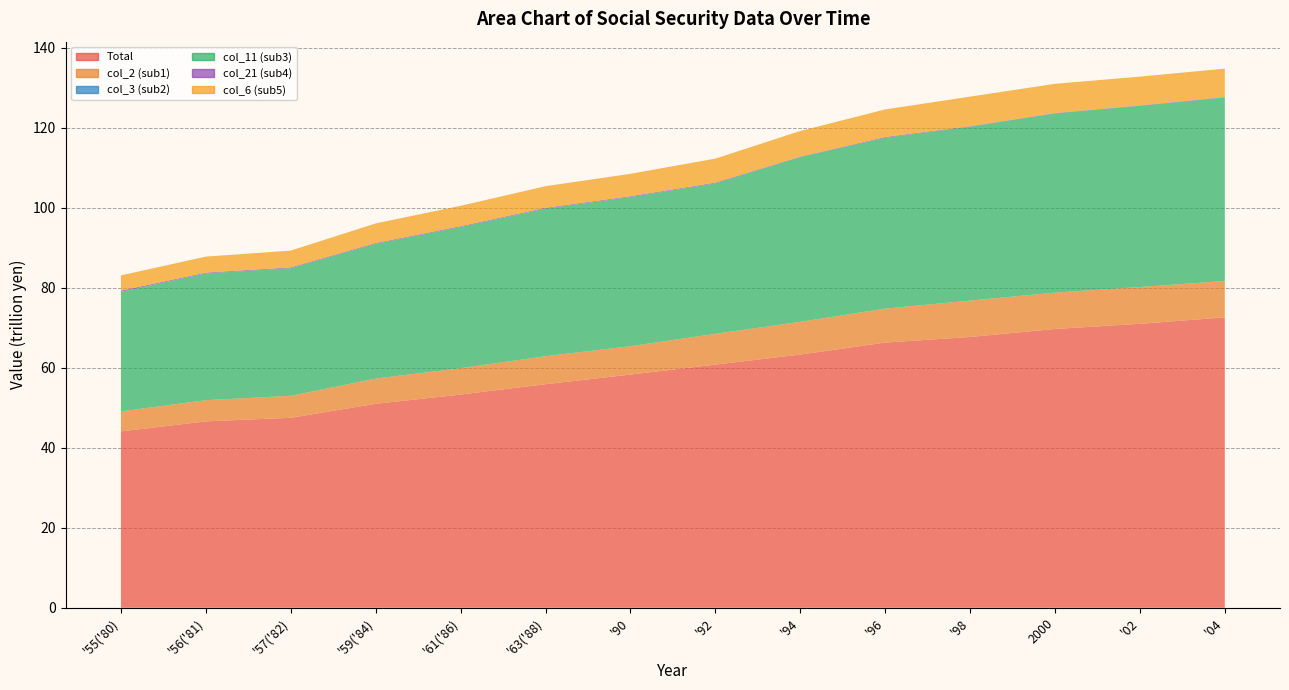

Reading right to left, list all the values displayed in this chart.

Total: 72.6	71.0	69.7	67.7	66.3	63.3	60.8	58.3	55.9	53.3	51.0	47.5	46.6	44.1
col_2 (sub1): 9.1	9.2	9.1	9.1	8.5	8.2	7.7	7.1	7.0	6.6	6.3	5.5	5.3	5.0
col_3 (sub2): 0.0	0.0	0.0	0.0	0.0	0.0	0.0	0.0	0.0	0.0	0.0	0.0	0.0	0.0
col_11 (sub3): 45.9	45.3	44.8	43.5	42.7	41.2	37.6	37.3	36.9	35.3	33.7	31.9	31.7	29.9
col_21 (sub4): 0.1	0.1	0.1	0.1	0.2	0.1	0.2	0.2	0.2	0.2	0.2	0.2	0.2	0.3
col_6 (sub5): 7.1	7.2	7.3	7.4	6.9	6.4	6.0	5.6	5.4	5.1	4.9	4.2	4.0	3.8